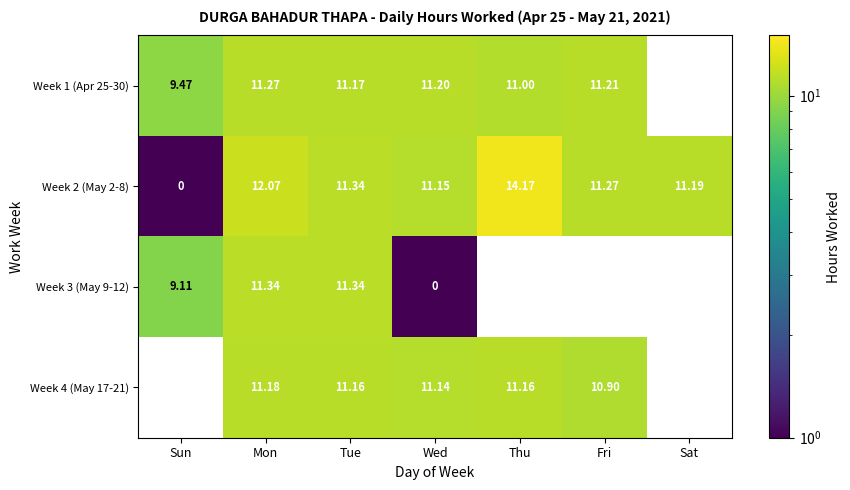

At how many categories does at least one series exceed 1?

7